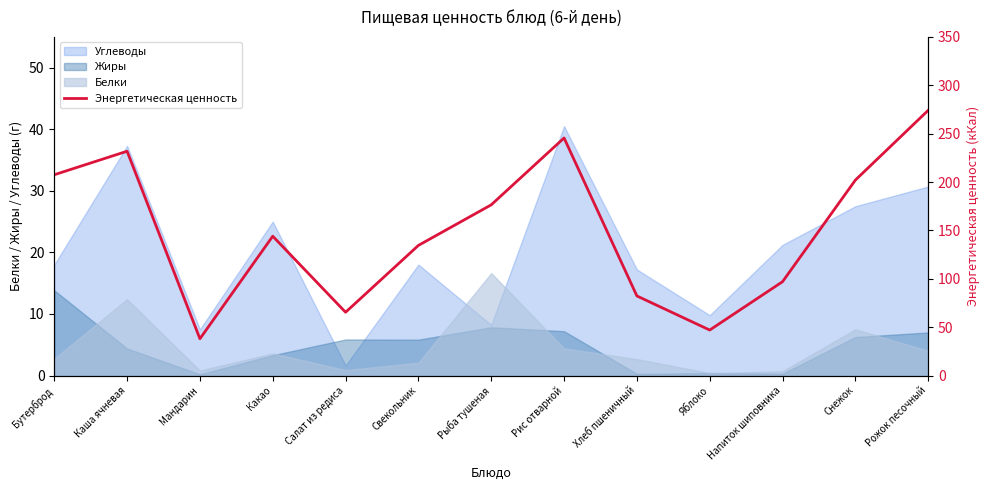

Reading left to right, list all the values displayed in this chart.

207.5	231.8	38.0	144.0	65.4	134.5	176.4	245.5	82.2	47.0	97.0	202.0	274.1